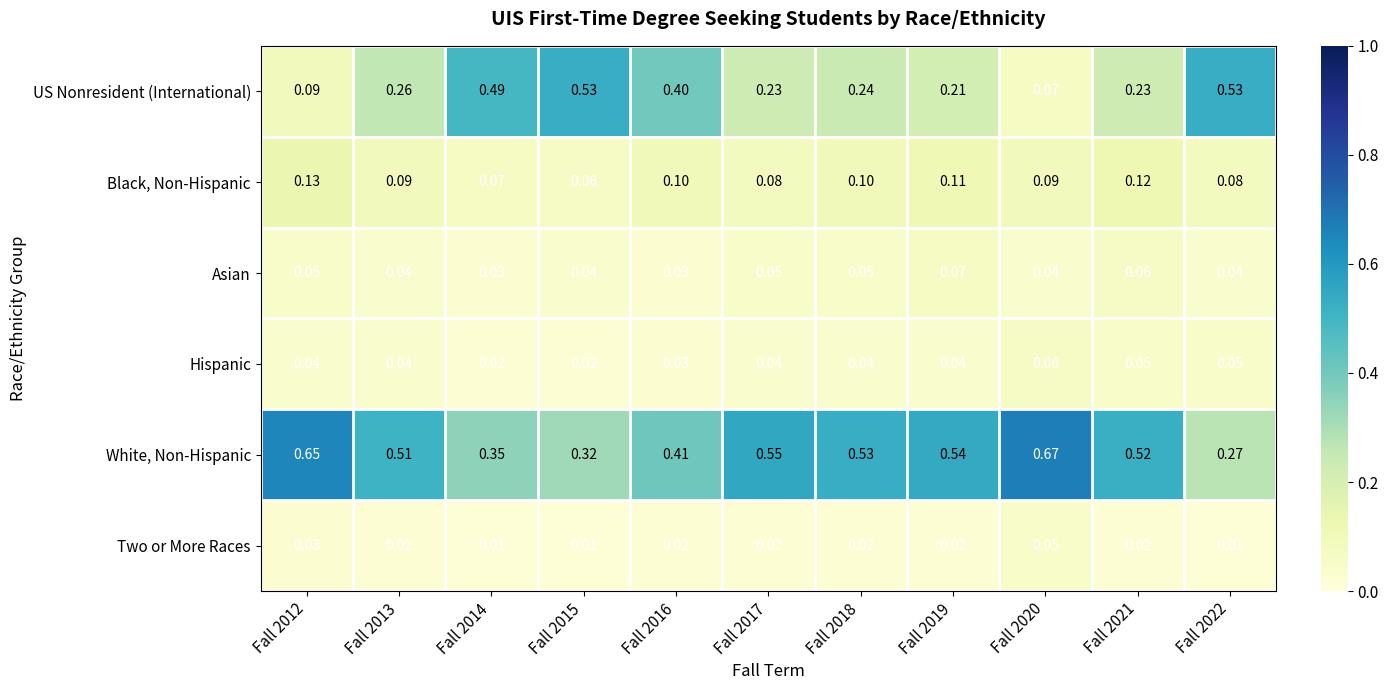

Which series has the largest total across all categories?

White, Non-Hispanic